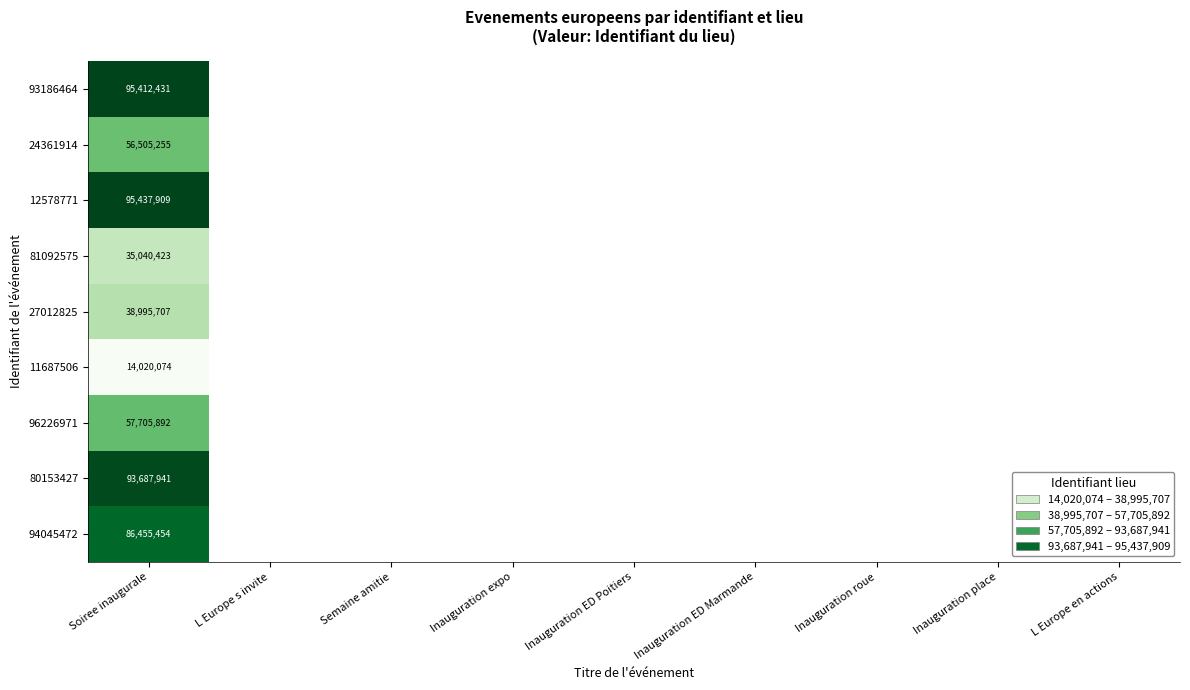

Rank the series by their maximum value, from lowest to highest.

11687506, 81092575, 27012825, 24361914, 96226971, 94045472, 80153427, 93186464, 12578771